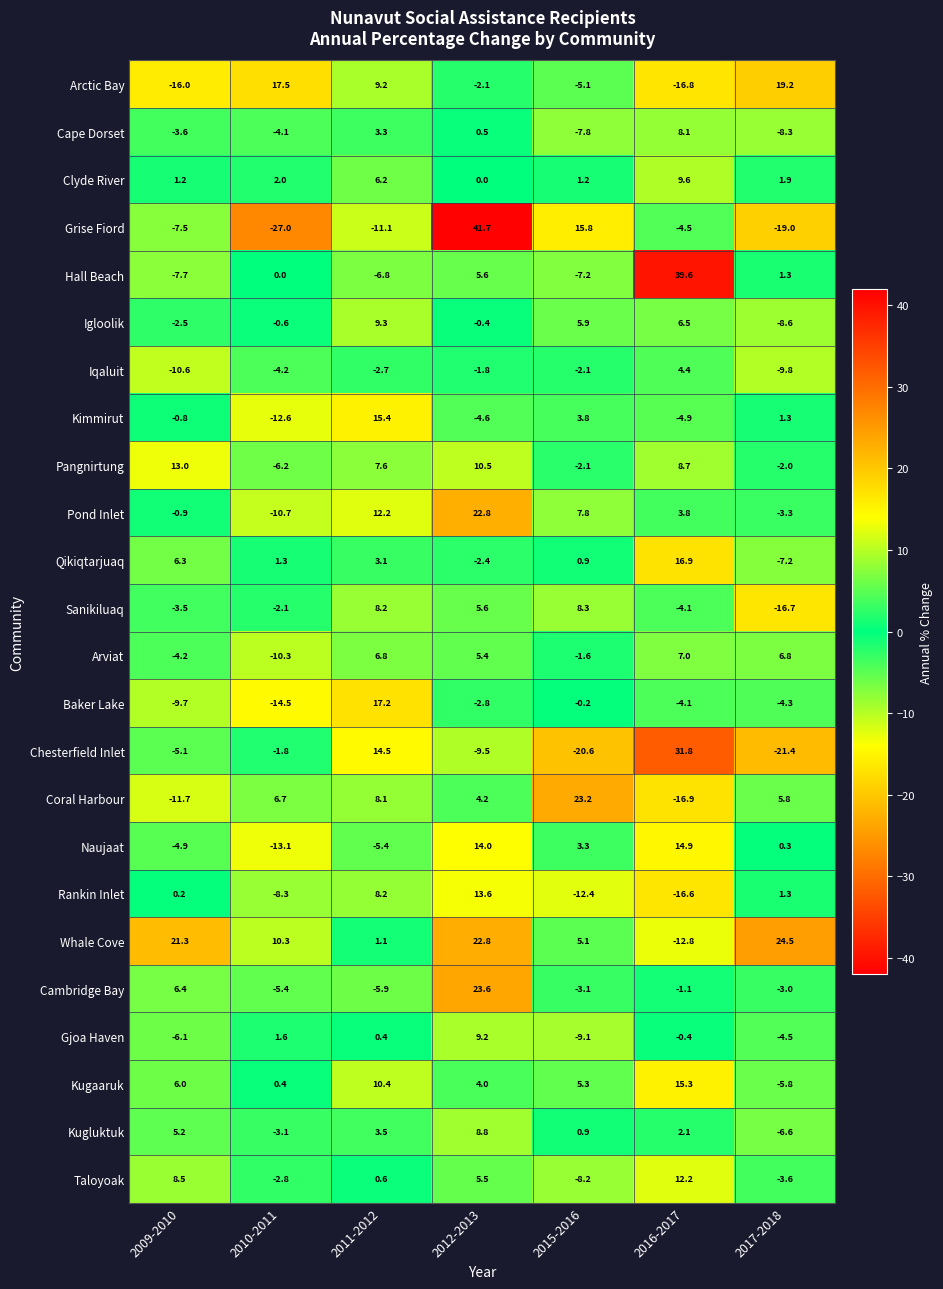

What is the maximum value shown in the chart?

41.7